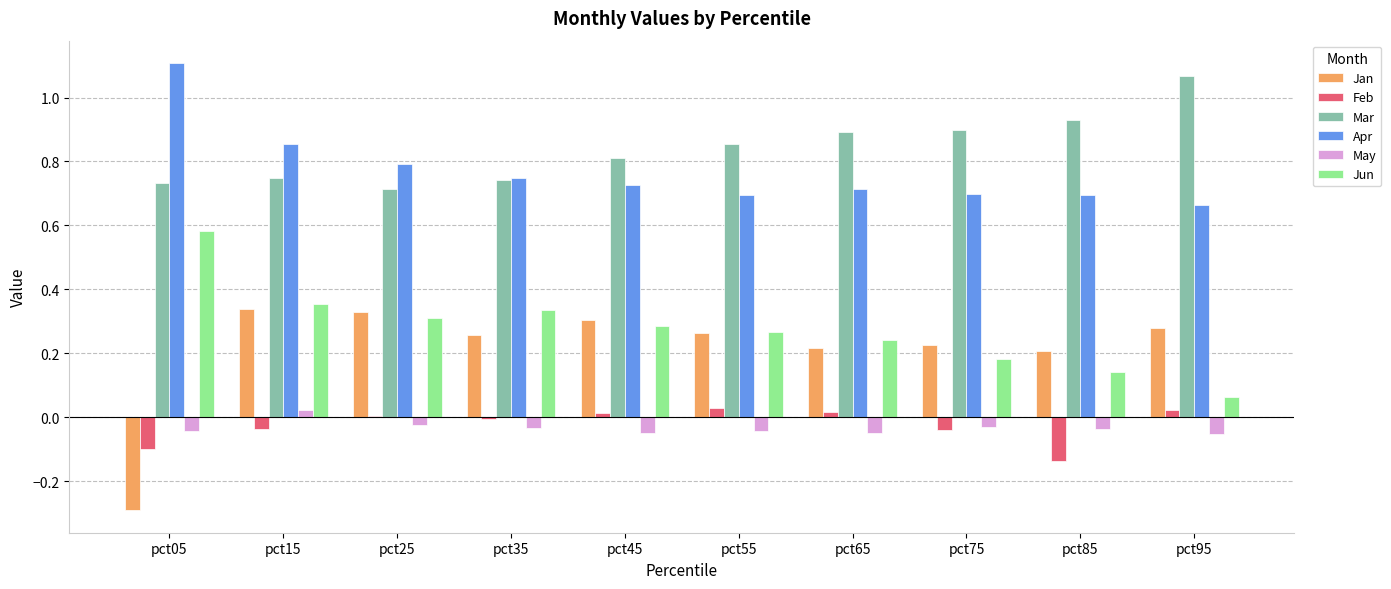

Is the value of Feb at pct15 greater than the value of Jun at pct65?

No